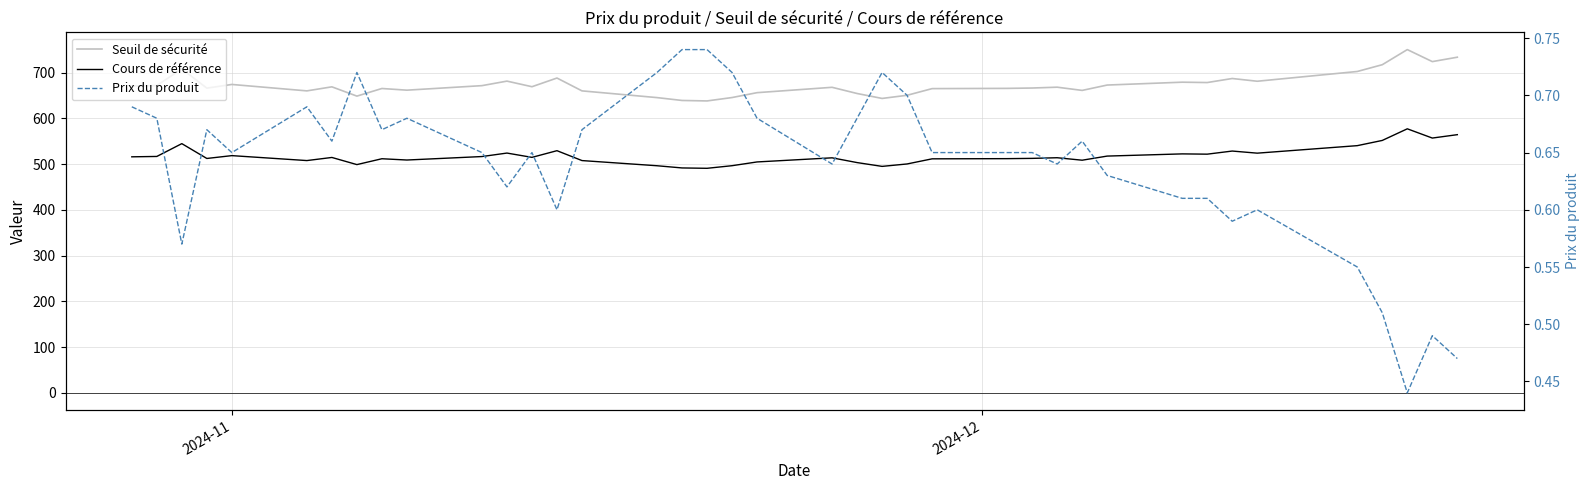

Is this an area chart (filled region under the line)?

No